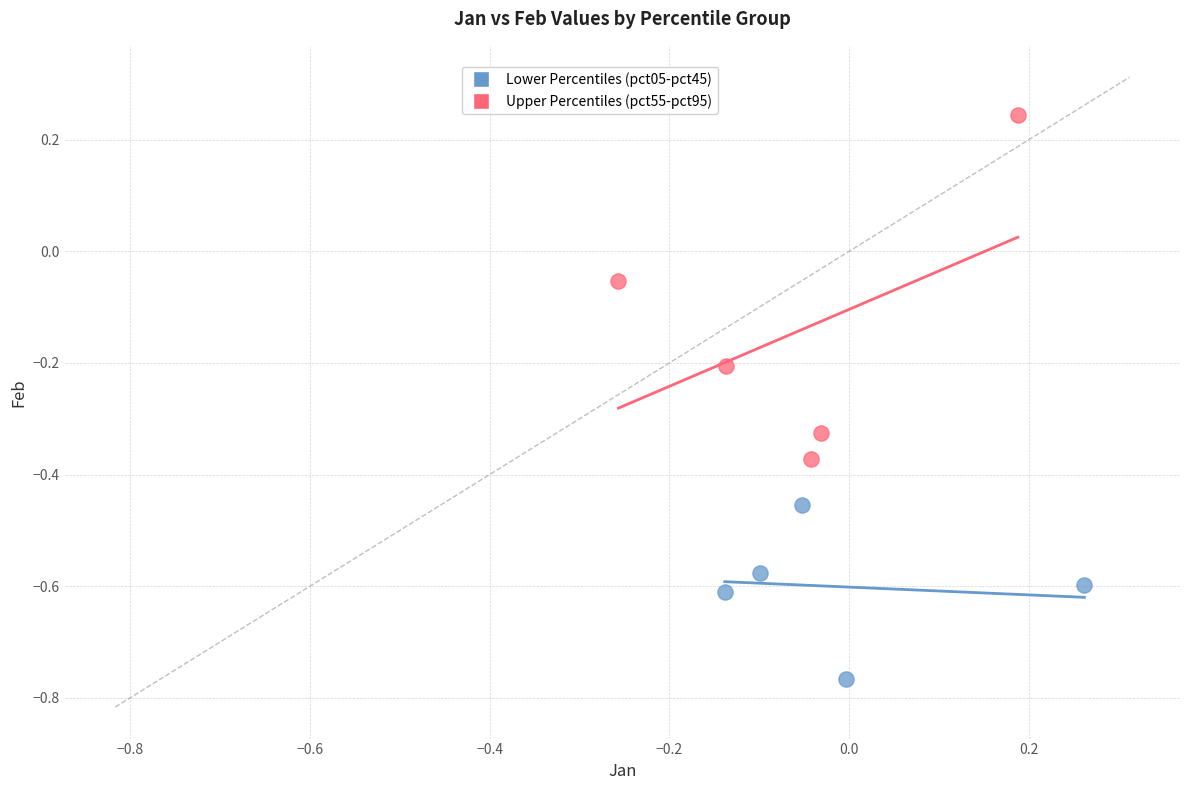

Which series has the widest spread of Y values?

Upper Percentiles (pct55-pct95)